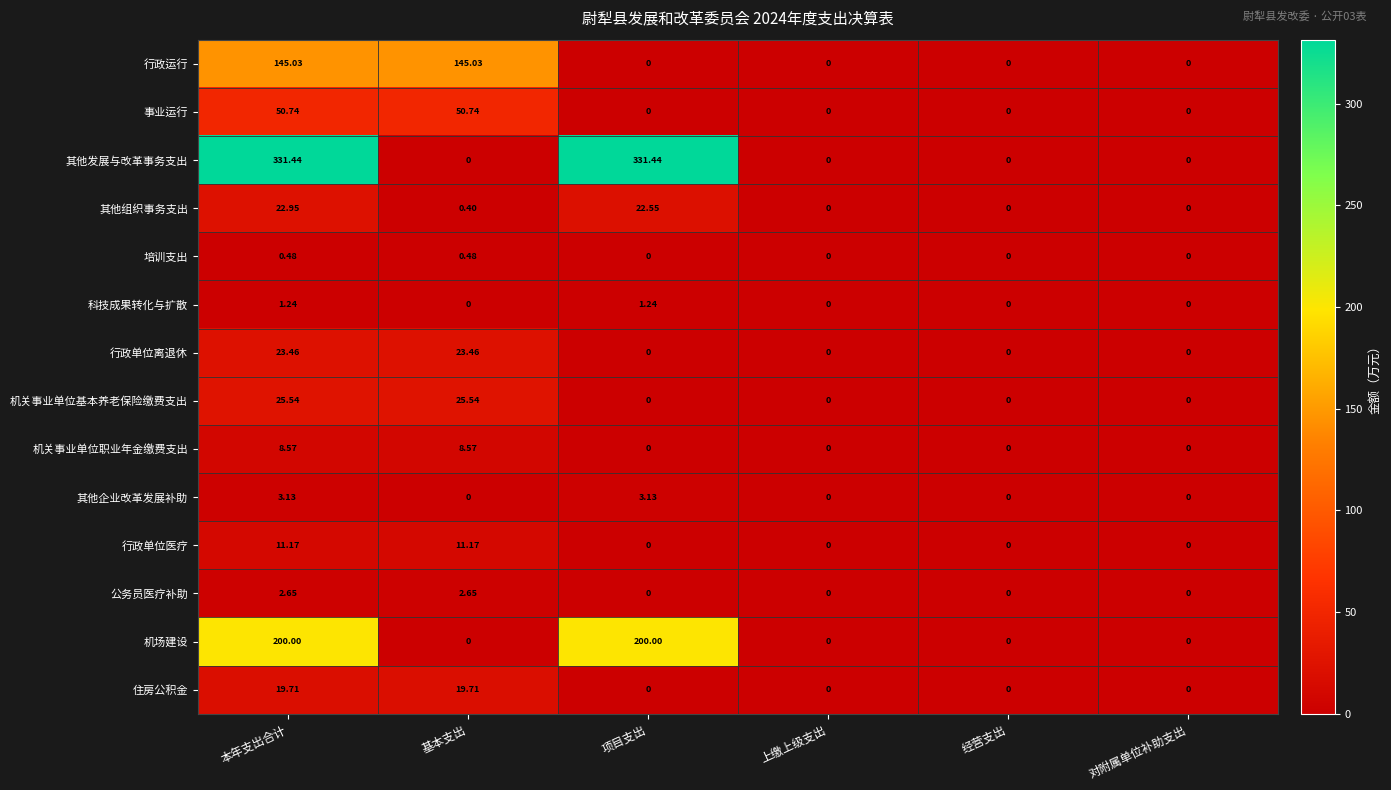

Rank the series by their maximum value, from lowest to highest.

培训支出, 科技成果转化与扩散, 公务员医疗补助, 其他企业改革发展补助, 机关事业单位职业年金缴费支出, 行政单位医疗, 住房公积金, 其他组织事务支出, 行政单位离退休, 机关事业单位基本养老保险缴费支出, 事业运行, 行政运行, 机场建设, 其他发展与改革事务支出